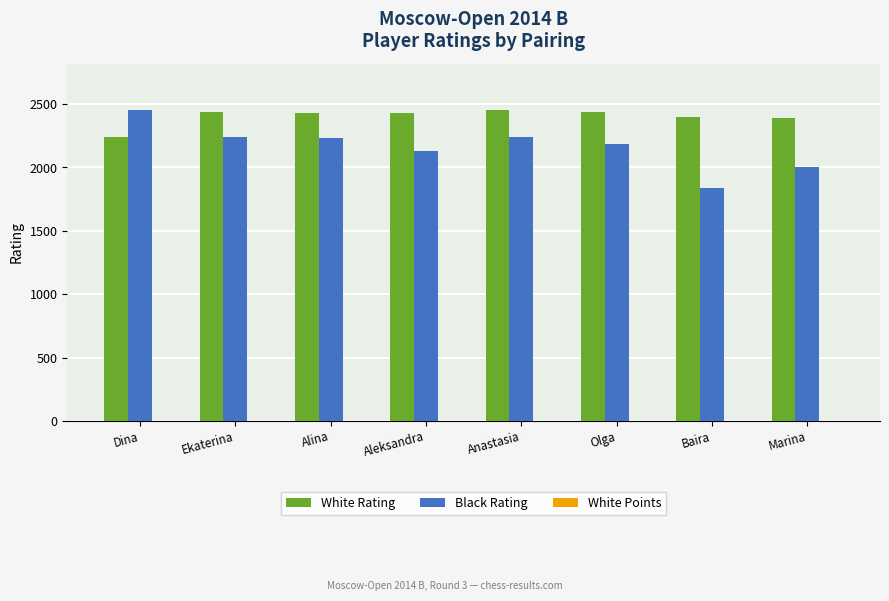

Is the value of White Rating at Olga greater than the value of Black Rating at Aleksandra?

Yes